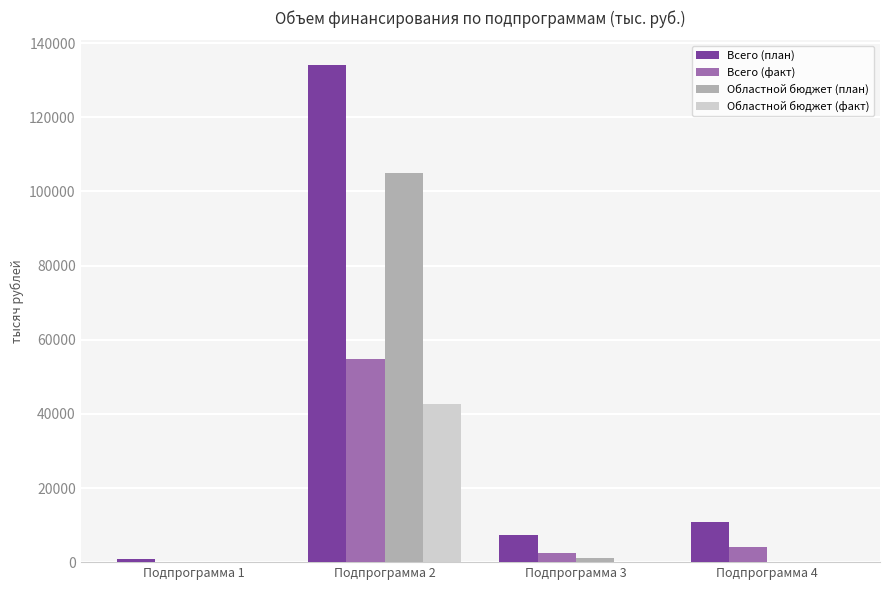

What is the greatest value displayed?

134049.2